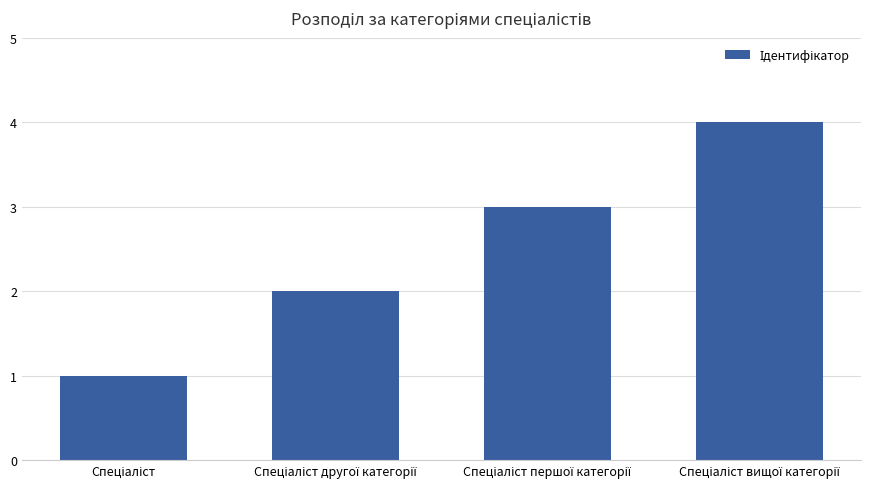

What is the difference between the maximum and minimum values?

3